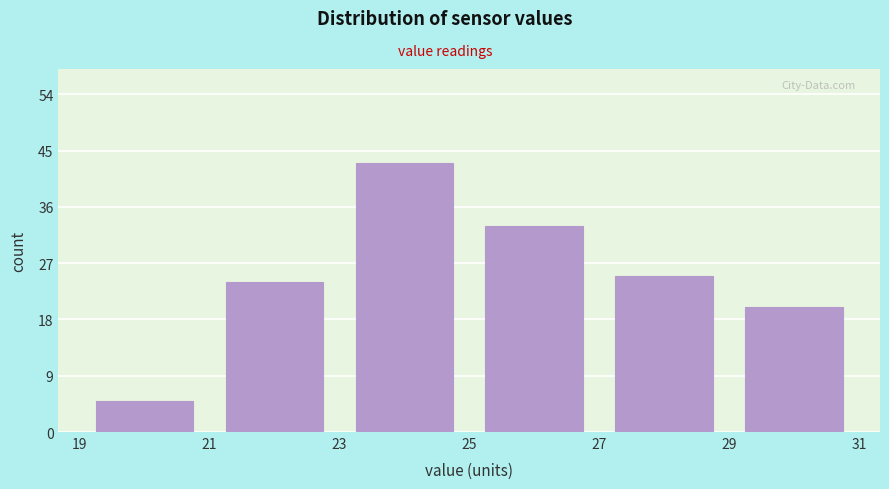

Reading left to right, list every bar in this chart as the range it spans on the x-axis followed by its height. The values are not printed on the chart, so give them approximately, as read against the axis.

19 to 21: 5
21 to 23: 24
23 to 25: 43
25 to 27: 33
27 to 29: 25
29 to 31: 20